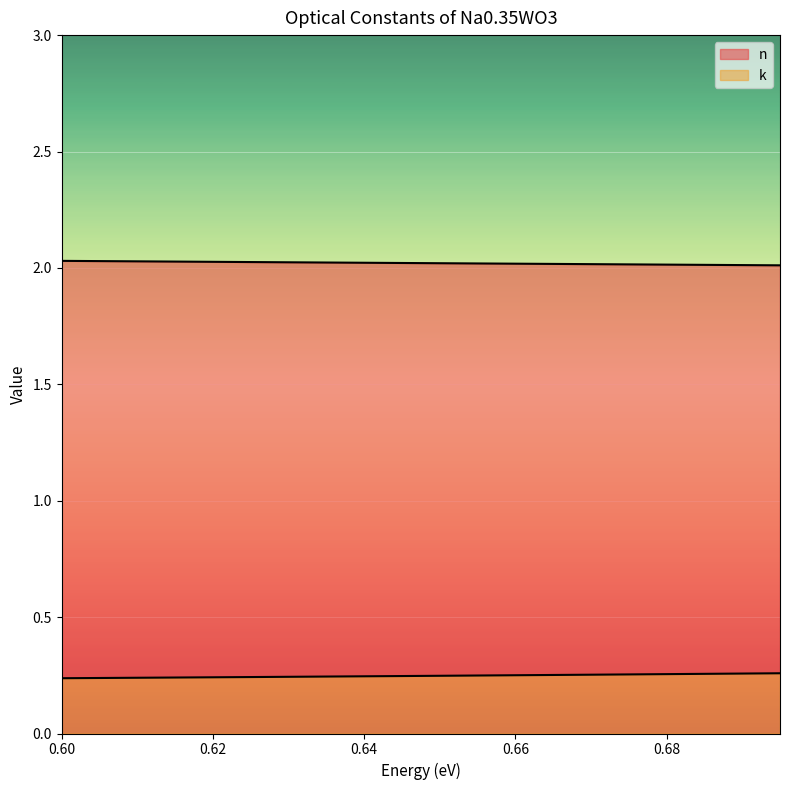

What position from the right is 0.69?

2